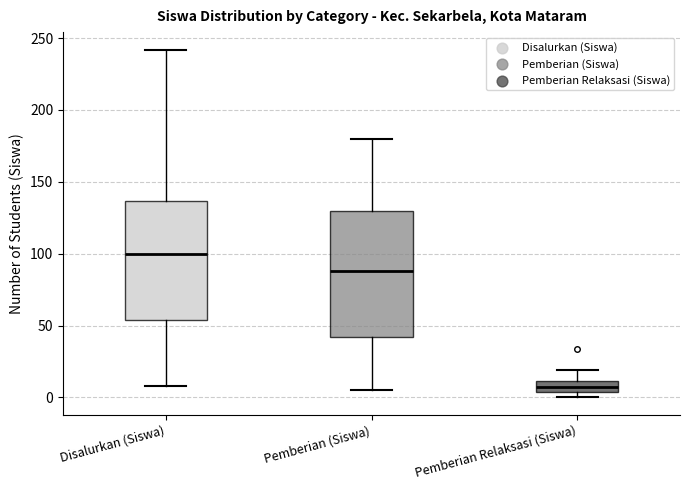

Where does the lower whisker of the box for Pemberian (Siswa) end on the y-axis? The values are not printed on the chart, so give them approximately, as read against the axis.

5